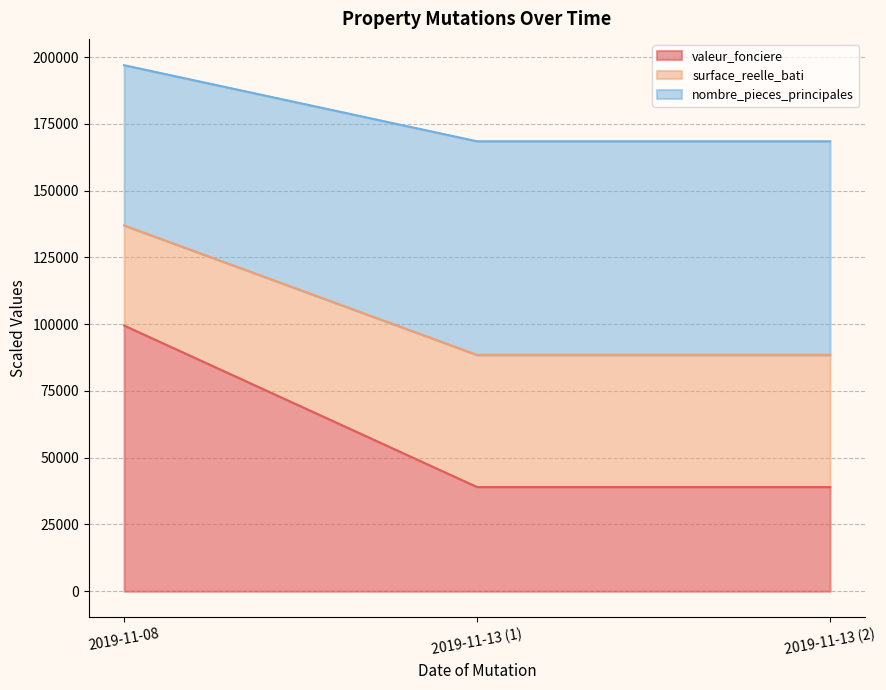

Which series has the largest total across all categories?

nombre_pieces_principales